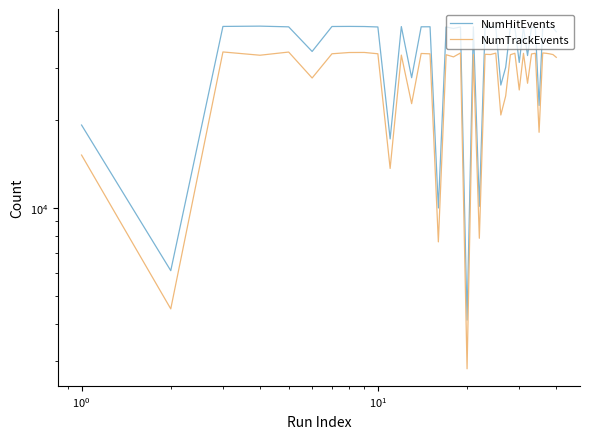

True or false: NumHitEvents has more than 2 interior local peaks.

True